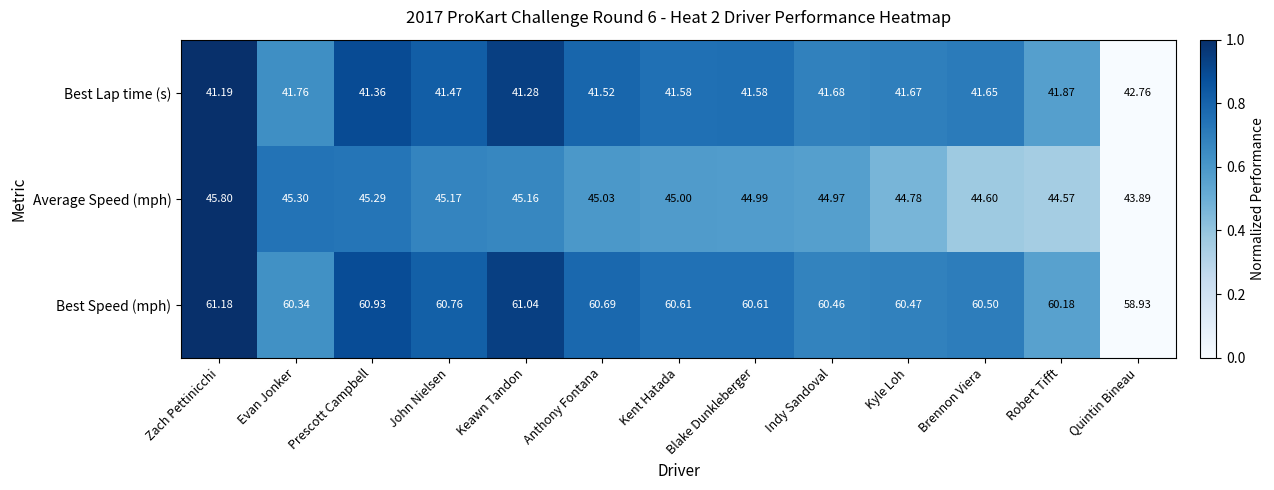

Which category has the lowest value in the Best Speed (mph) series?

Quintin Bineau